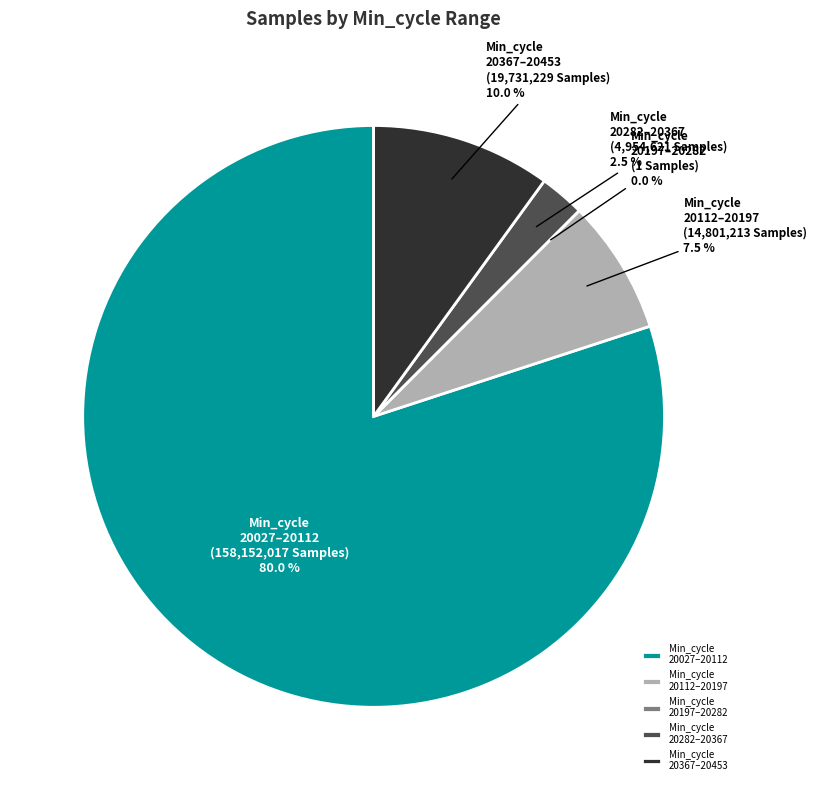

Is the sum of 20032 and 20028 greater than half?

No